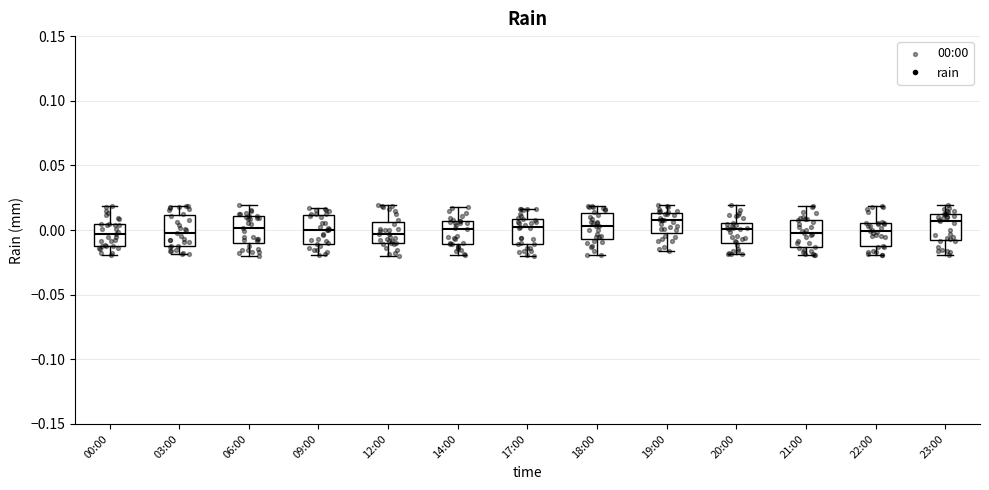

Where does the upper whisker of the box for 17:00 end on the y-axis? The values are not printed on the chart, so give them approximately, as read against the axis.

0.015